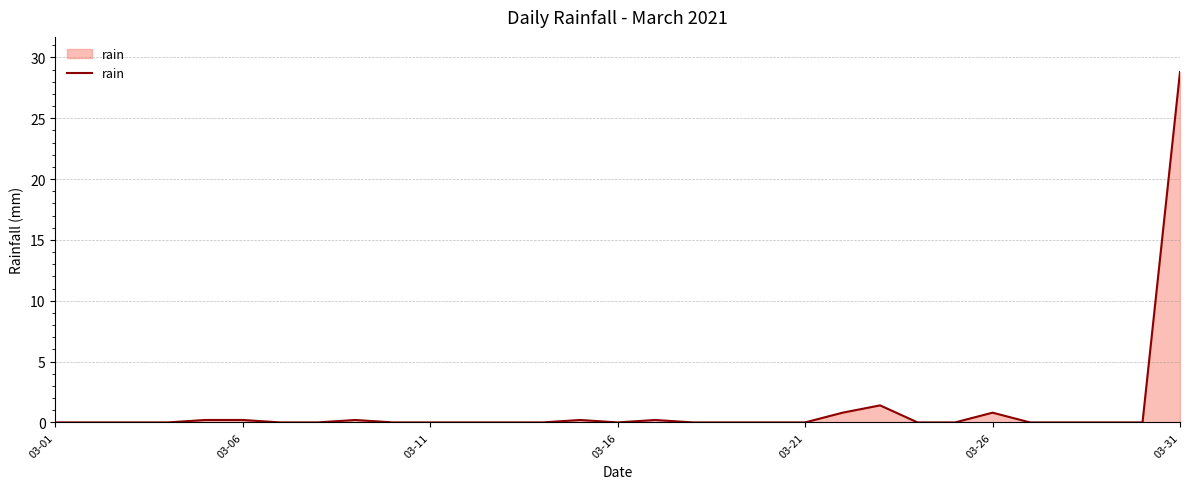

What is the greatest value displayed?

28.8